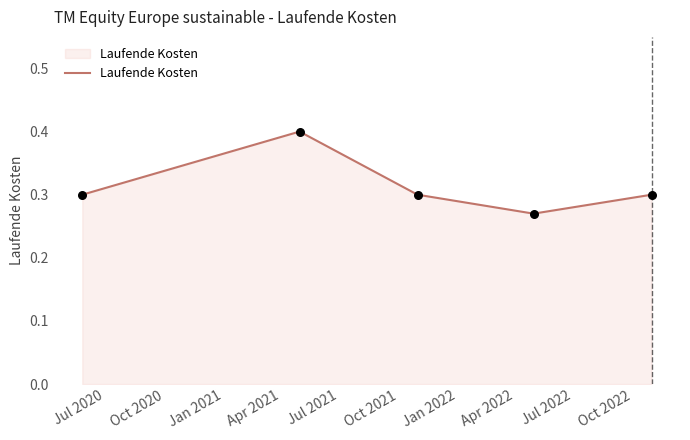

What is the greatest value displayed?

0.4